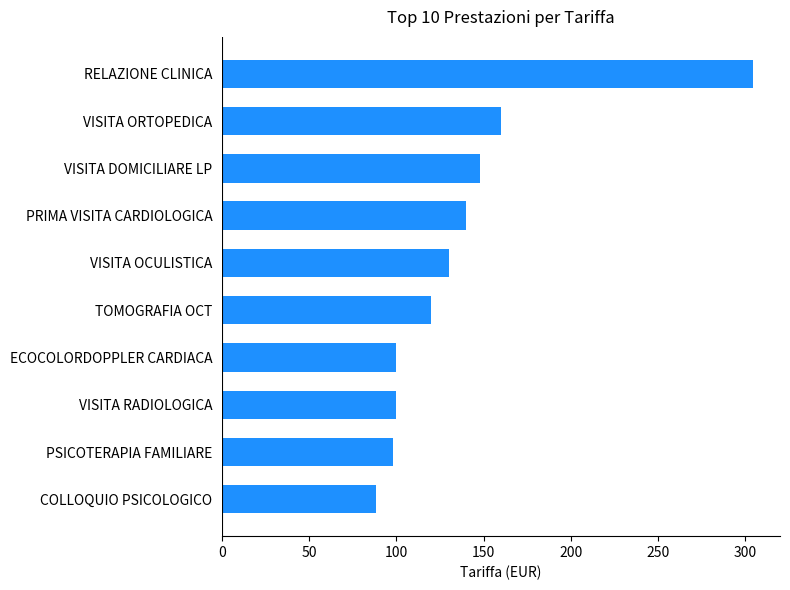

How many categories are shown in the chart?

10